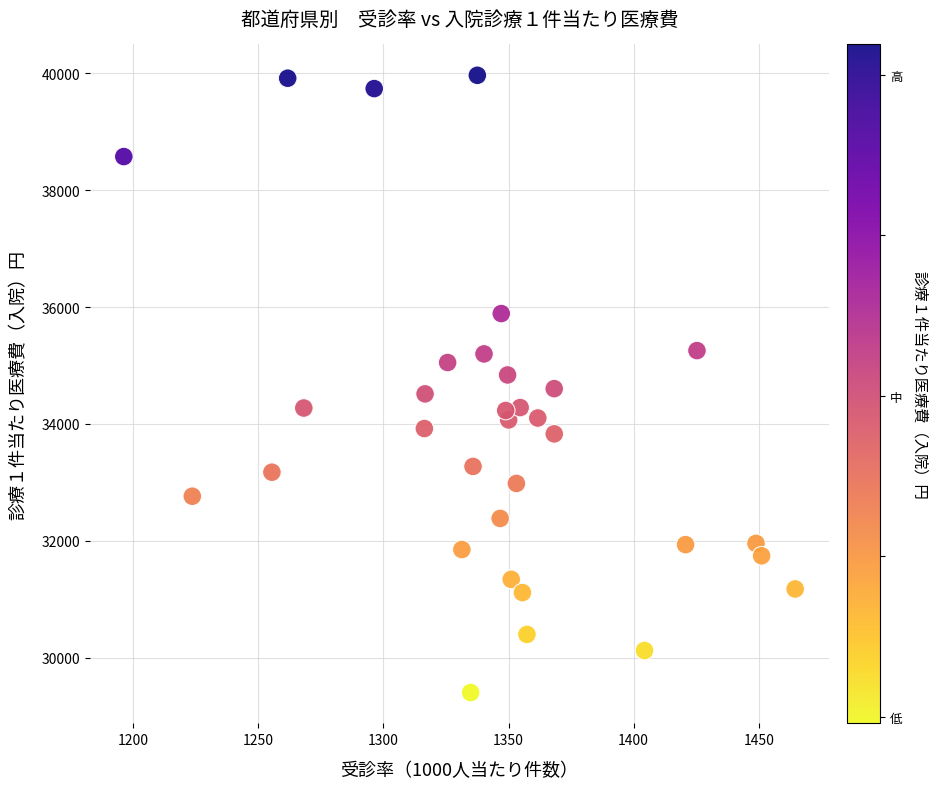

What is the range of X values (max minus min)?

268.2